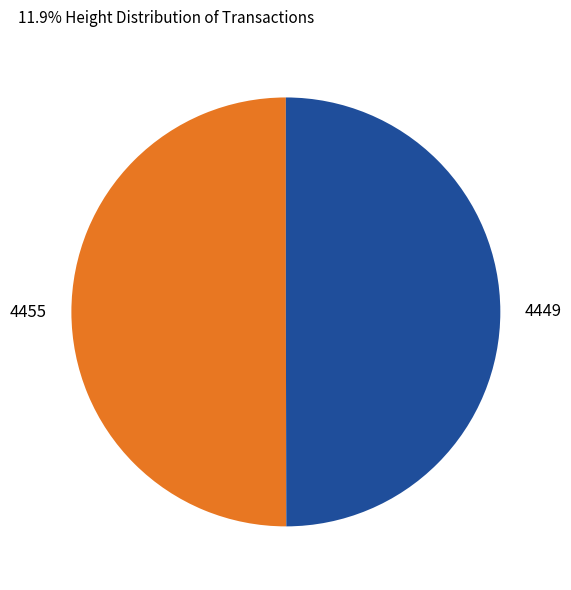

Is it true that 4455 is 60% of the pie?

False